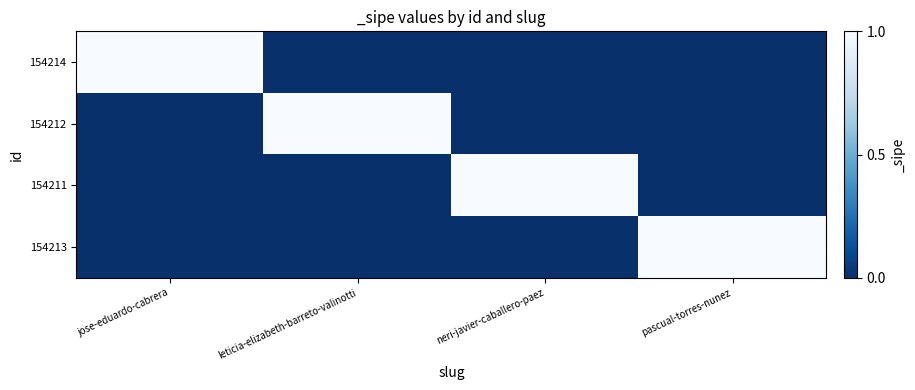

Reading left to right, transcribe all the data shown in this chart.

154214: jose-eduardo-cabrera=1	leticia-elizabeth-barreto-valinotti=0	neri-javier-caballero-paez=0	pascual-torres-nunez=0
154212: jose-eduardo-cabrera=0	leticia-elizabeth-barreto-valinotti=1	neri-javier-caballero-paez=0	pascual-torres-nunez=0
154211: jose-eduardo-cabrera=0	leticia-elizabeth-barreto-valinotti=0	neri-javier-caballero-paez=1	pascual-torres-nunez=0
154213: jose-eduardo-cabrera=0	leticia-elizabeth-barreto-valinotti=0	neri-javier-caballero-paez=0	pascual-torres-nunez=1